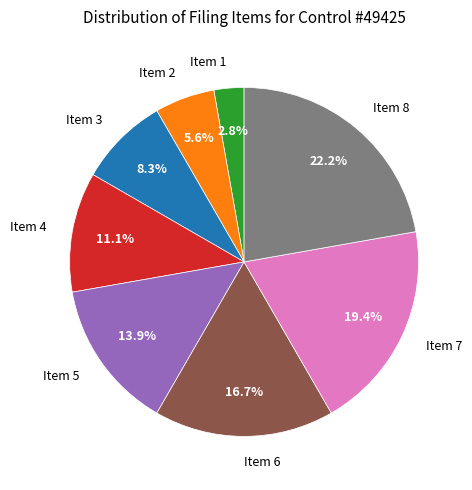

Is the sum of Item 8 and Item 5 greater than half?

No